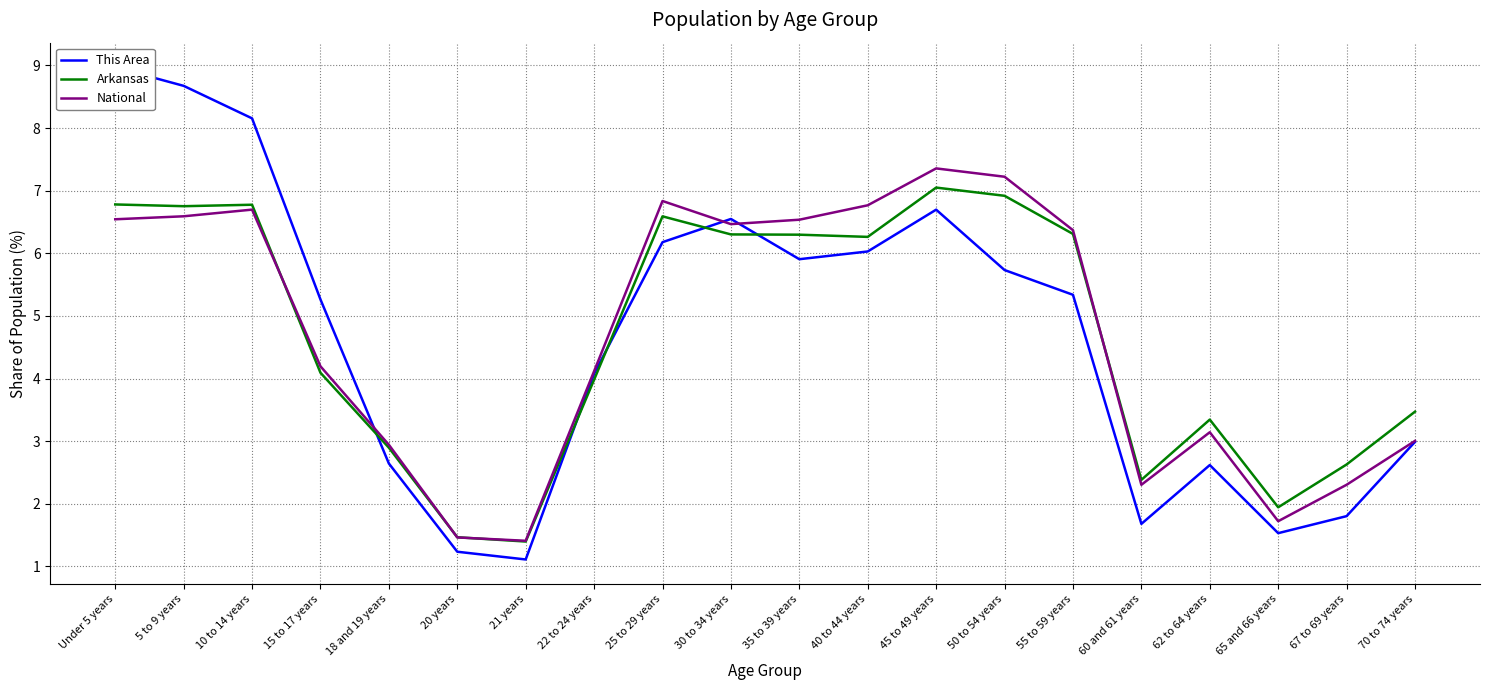

Between which two adjacent categories do Arkansas and National first intersect?

10 to 14 years and 15 to 17 years